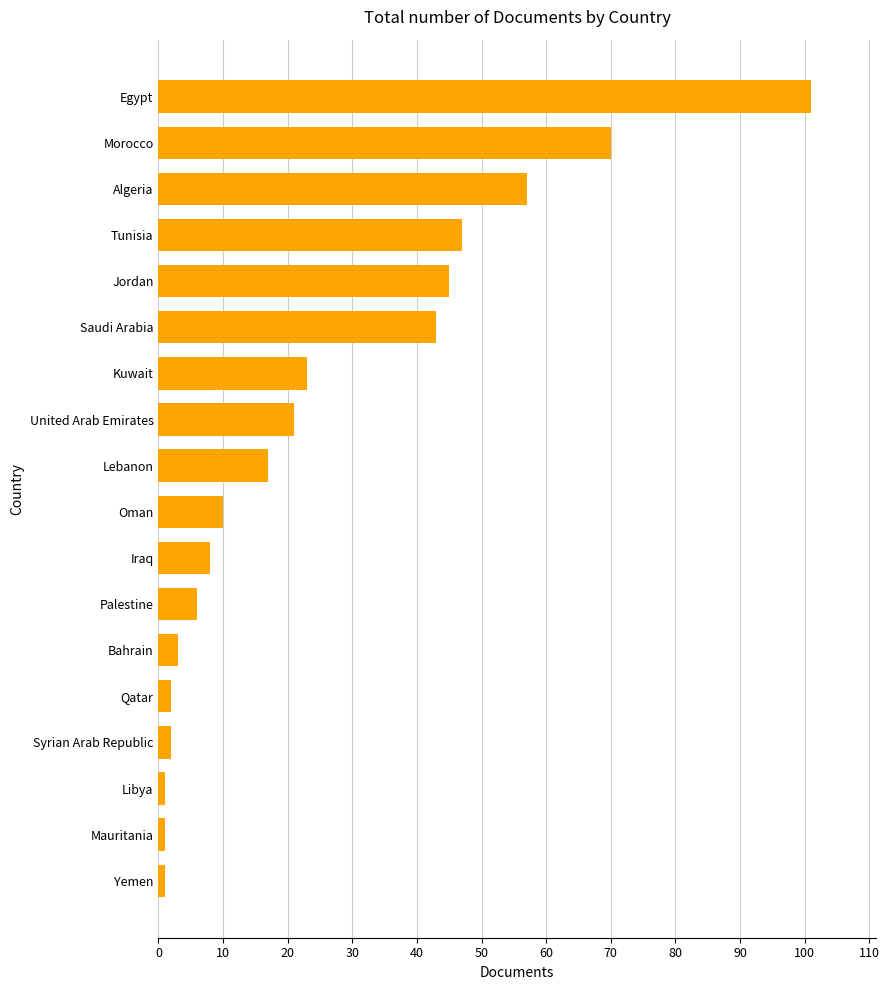

Which category has the highest value across all series?

Egypt